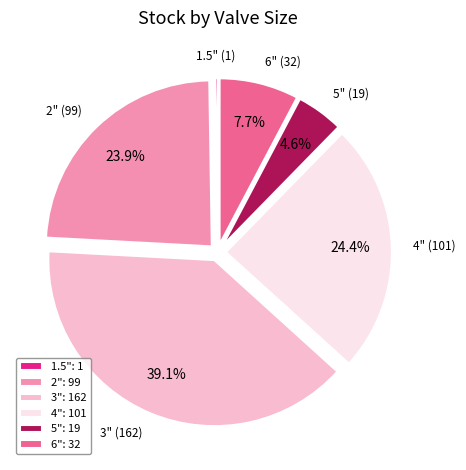

What is the ratio of the value at 4": 101 to the value at 3": 162?

0.6